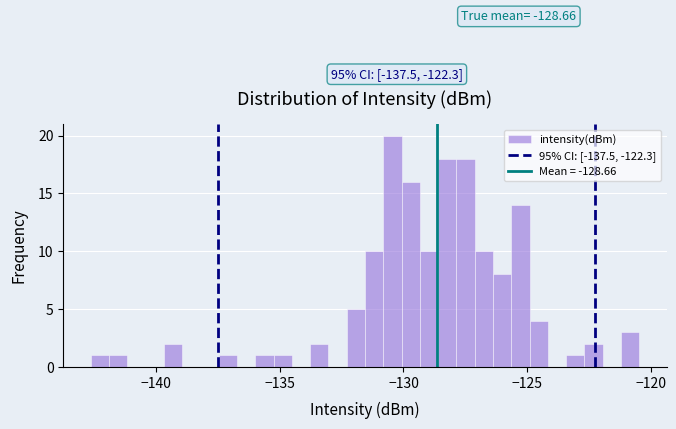

Read against the x-axis, roughly where is the centre of the tallest bar?

-130.5